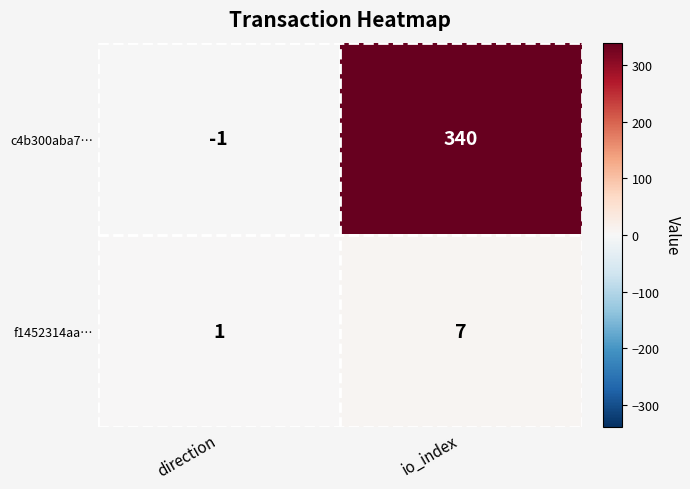

Between direction and io_index, which series saw the biggest shift?

c4b300aba7…